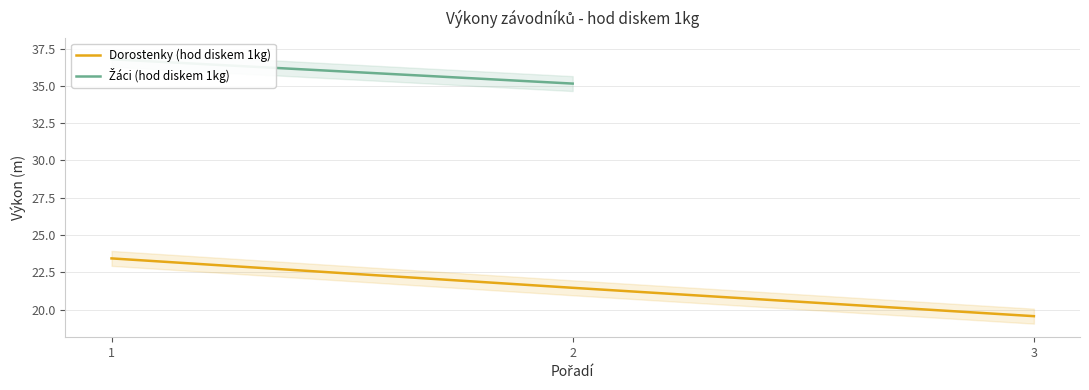

At which category does the chart reach its peak across all series?

1